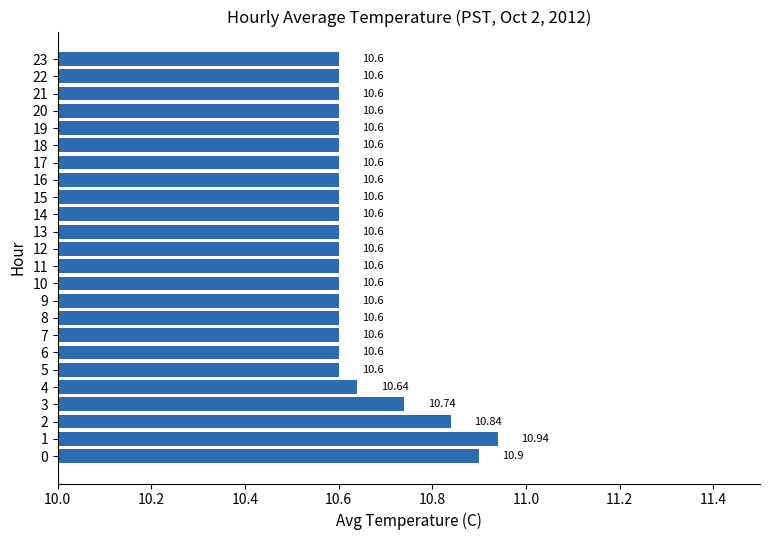

Approximately how many times larger is the value at 7 compared to 8?

1.0